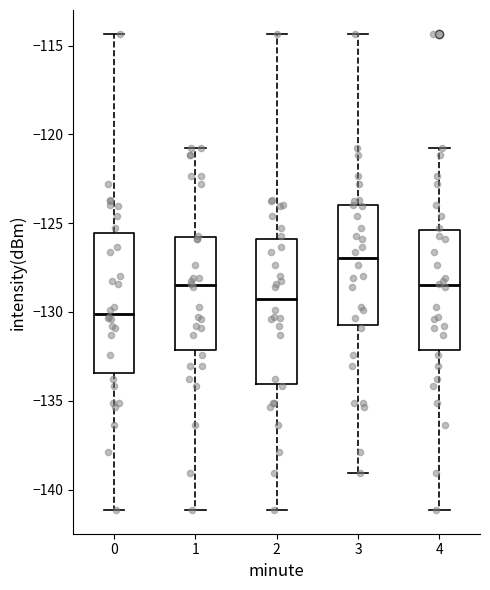

Reading left to right, transcribe this box plot: for each box, give where its median line is, the range the box spans, and where its two whiskers end, as read against the y-axis. The values are not printed on the chart, so give them approximately, as read against the axis.

0: median -130.0, box -133.5 to -125.5, whiskers -141.0 to -114.5
1: median -128.5, box -132.0 to -126.0, whiskers -141.0 to -121.0
2: median -129.0, box -134.0 to -126.0, whiskers -141.0 to -114.5
3: median -127.0, box -131.0 to -124.0, whiskers -139.0 to -114.5
4: median -128.5, box -132.0 to -125.5, whiskers -141.0 to -121.0